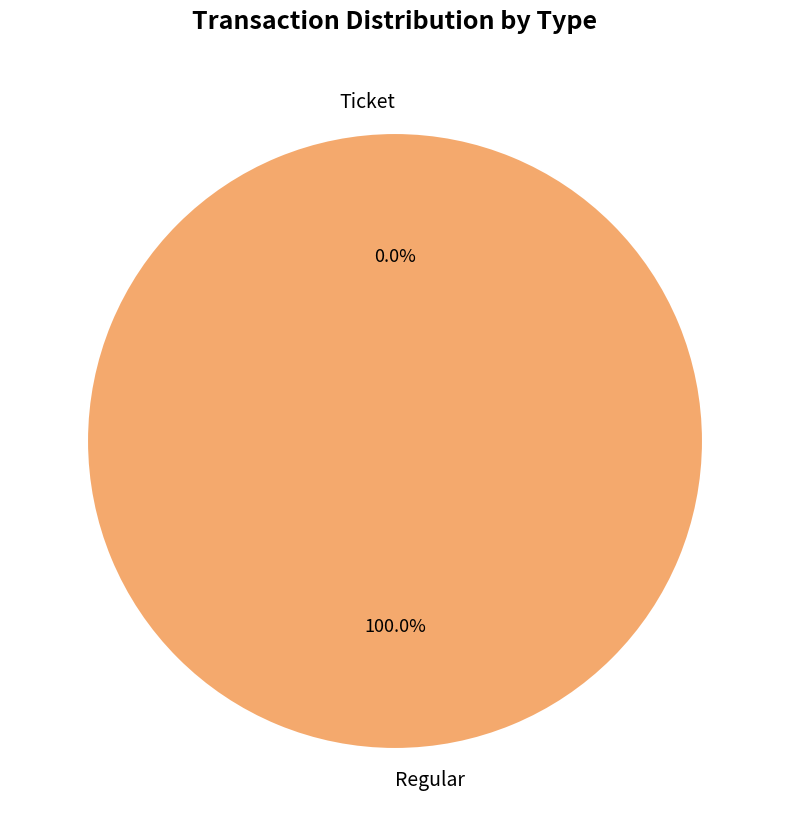

What percentage is the Regular slice, to the nearest percent?

100%